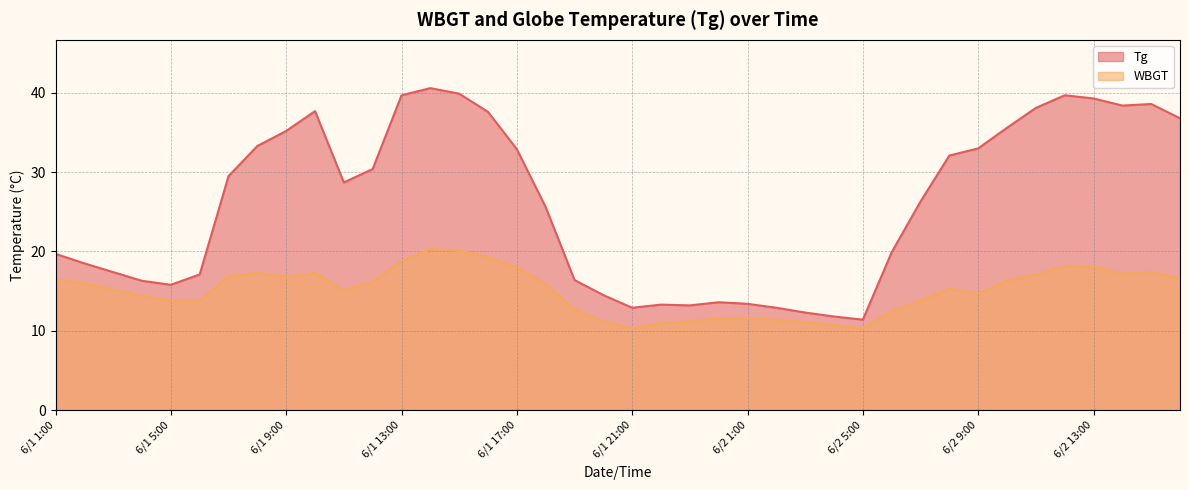

True or false: WBGT has a value of 16.8 at 6/1 9:00.

True